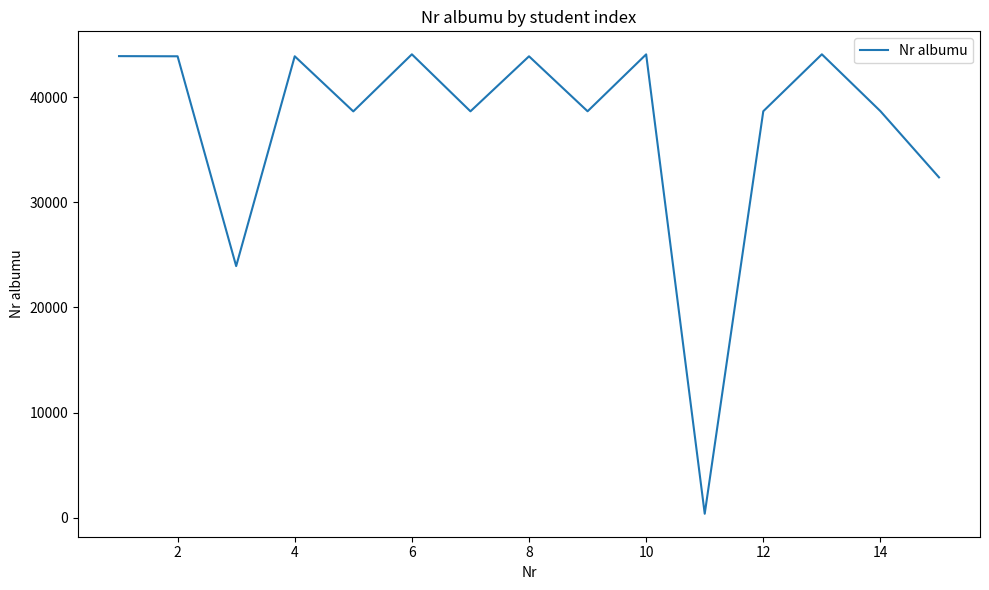

What is the difference between the maximum and minimum values?

43692